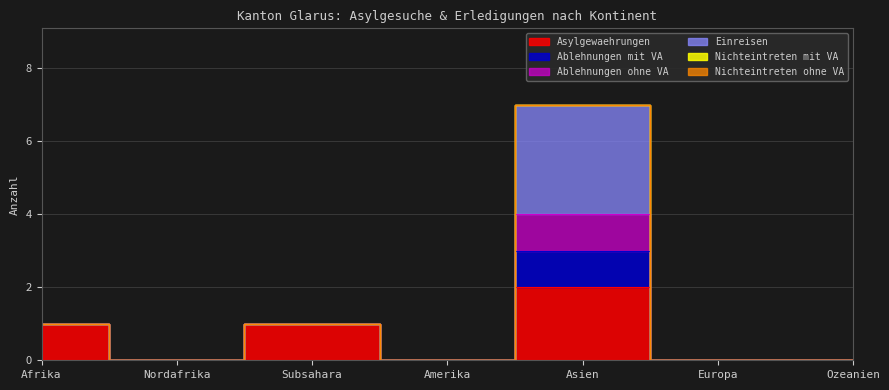

In Asylgewaehrungen, how many points are higher than both neighbors (excluding endpoints)?

2